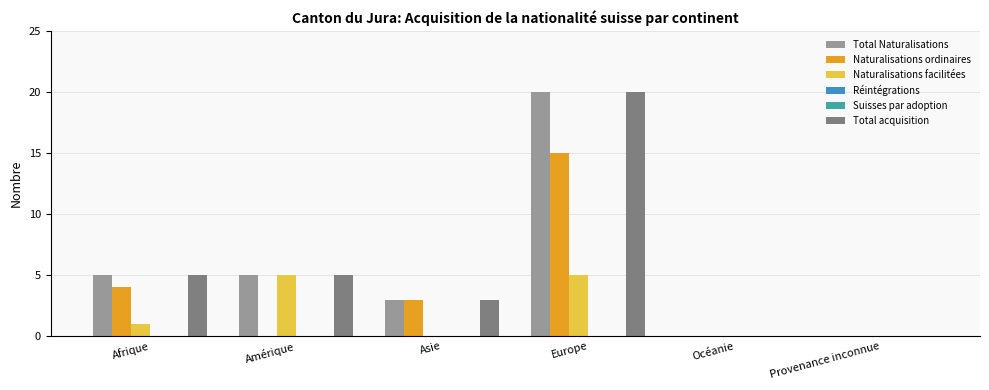

Rank the series by their maximum value, from highest to lowest.

Total Naturalisations, Total acquisition, Naturalisations ordinaires, Naturalisations facilitées, Réintégrations, Suisses par adoption